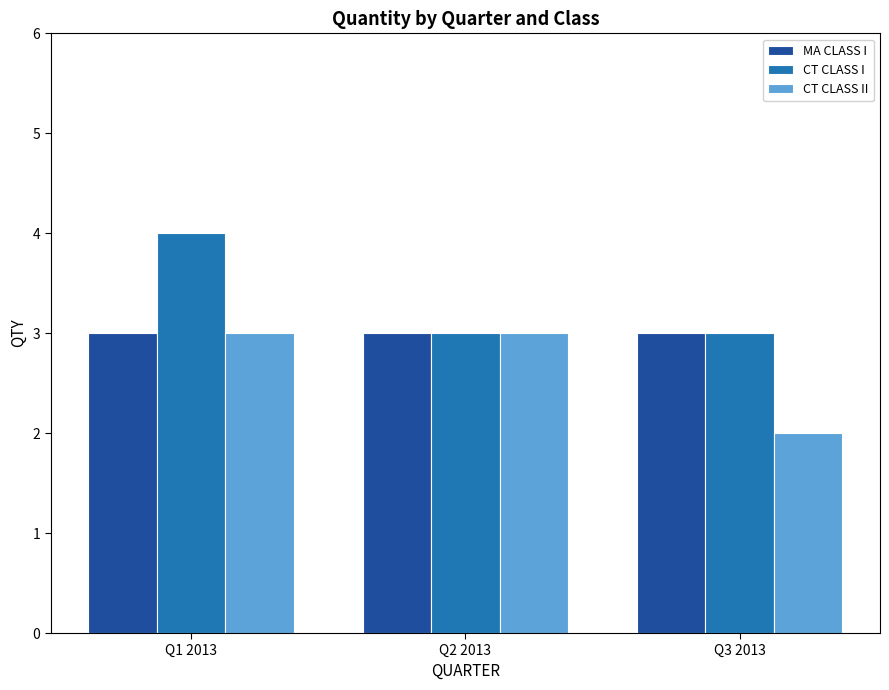

Are the bars horizontal?

No